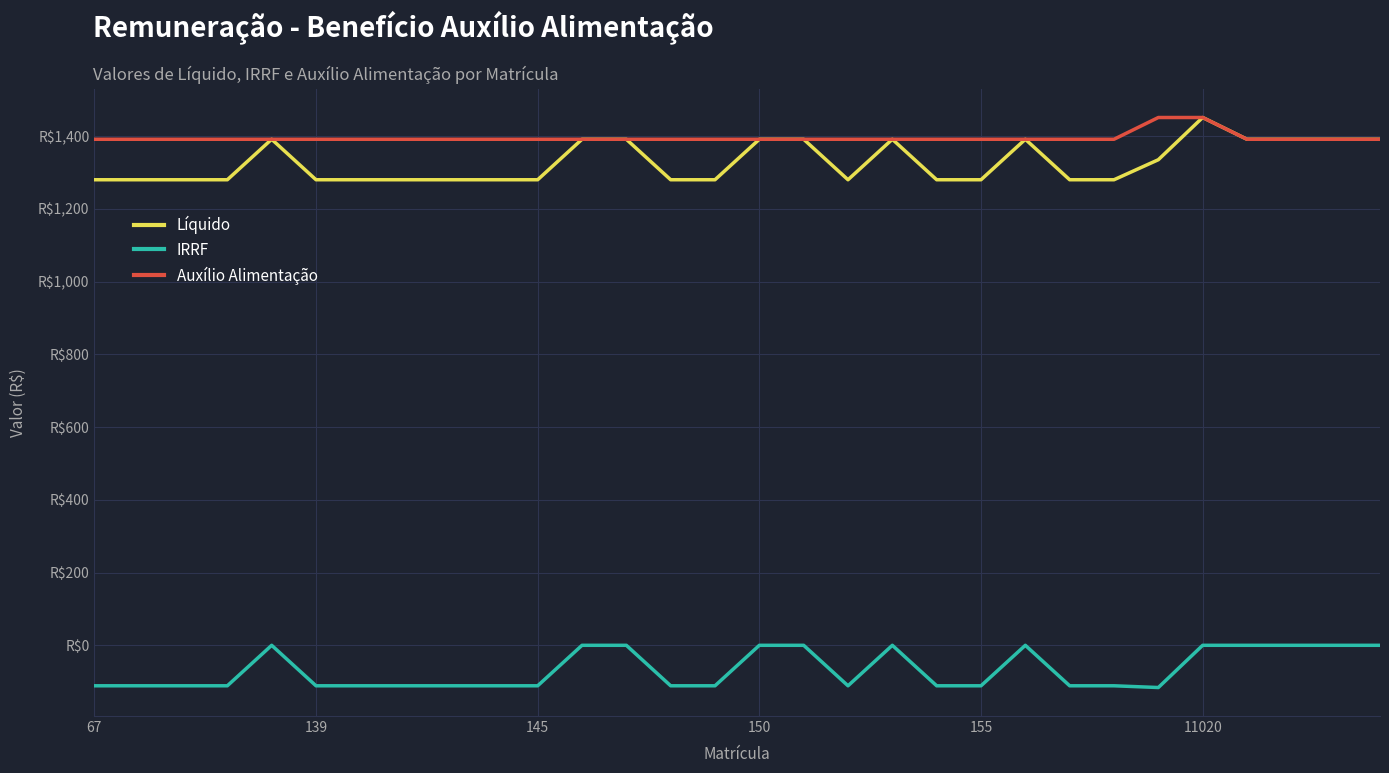

What is the average value of the Líquido series?

1328.3